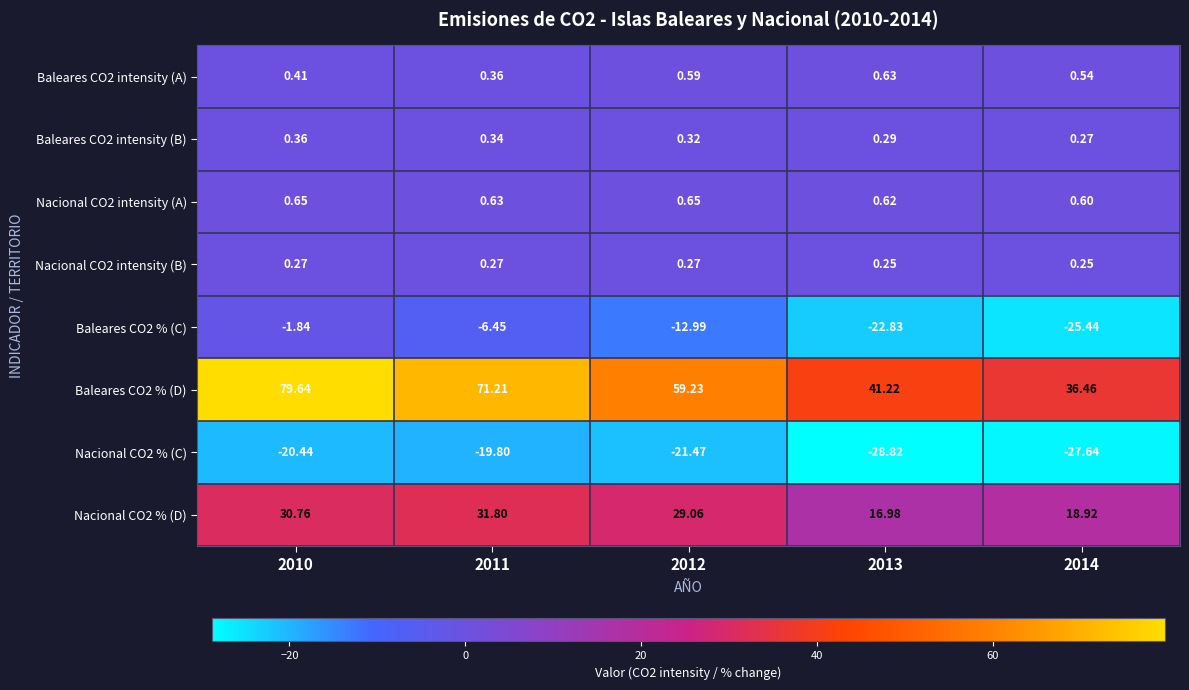

What is the difference between the highest and lowest values at 2012?

80.7